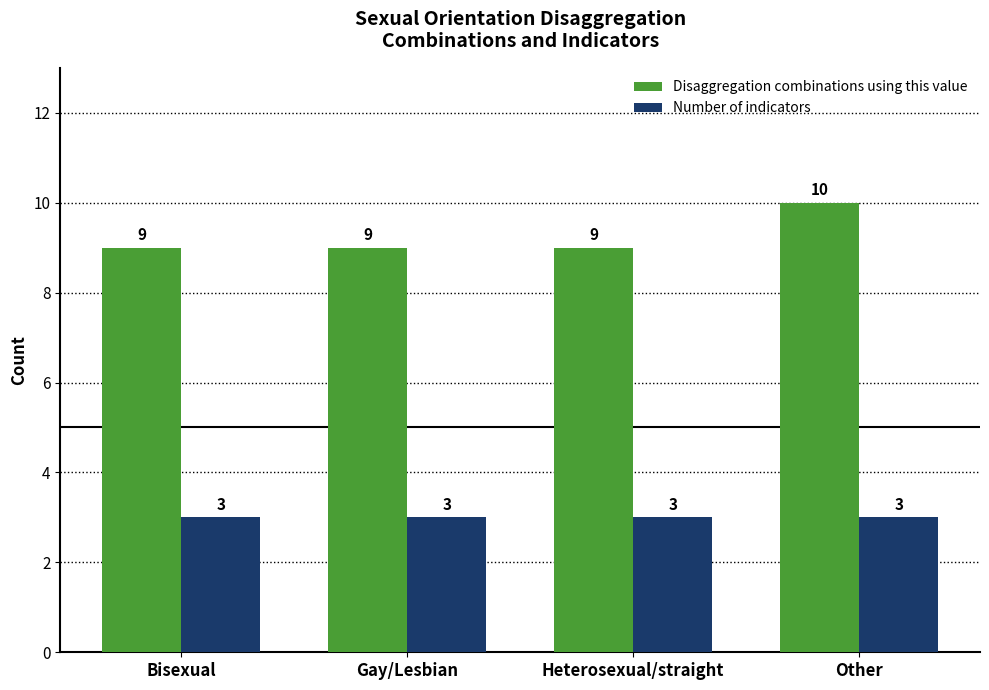

Rank the series by their maximum value, from lowest to highest.

Number of indicators, Disaggregation combinations using this value